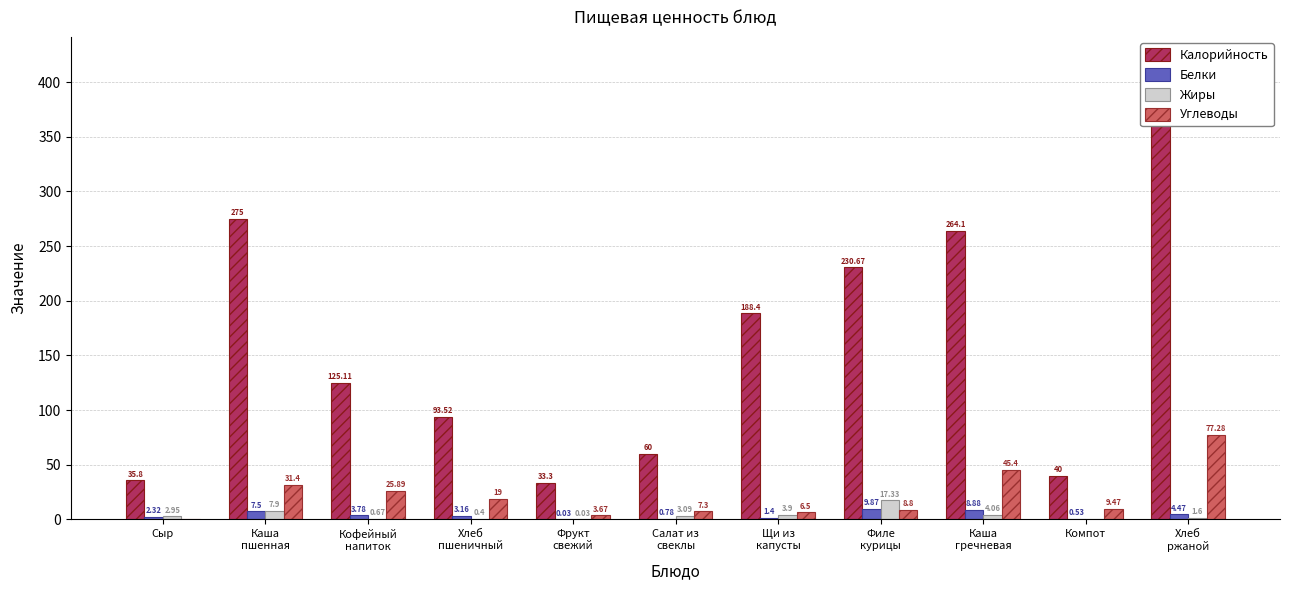

Reading left to right, extract all data points from this chart.

Калорийность: Сыр=35.8	Каша
пшенная=275.0	Кофейный
напиток=125.1	Хлеб
пшеничный=93.5	Фрукт
свежий=33.3	Салат из
свеклы=60.0	Щи из
капусты=188.4	Филе
курицы=230.7	Каша
гречневая=264.1	Компот=40.0	Хлеб
ржаной=374.0
Белки: Сыр=2.3	Каша
пшенная=7.5	Кофейный
напиток=3.8	Хлеб
пшеничный=3.2	Фрукт
свежий=0.0	Салат из
свеклы=0.8	Щи из
капусты=1.4	Филе
курицы=9.9	Каша
гречневая=8.9	Компот=0.5	Хлеб
ржаной=4.5
Жиры: Сыр=3.0	Каша
пшенная=7.9	Кофейный
напиток=0.7	Хлеб
пшеничный=0.4	Фрукт
свежий=0.0	Салат из
свеклы=3.1	Щи из
капусты=3.9	Филе
курицы=17.3	Каша
гречневая=4.1	Компот=0.0	Хлеб
ржаной=1.6
Углеводы: Сыр=0.0	Каша
пшенная=31.4	Кофейный
напиток=25.9	Хлеб
пшеничный=19.0	Фрукт
свежий=3.7	Салат из
свеклы=7.3	Щи из
капусты=6.5	Филе
курицы=8.8	Каша
гречневая=45.4	Компот=9.5	Хлеб
ржаной=77.3